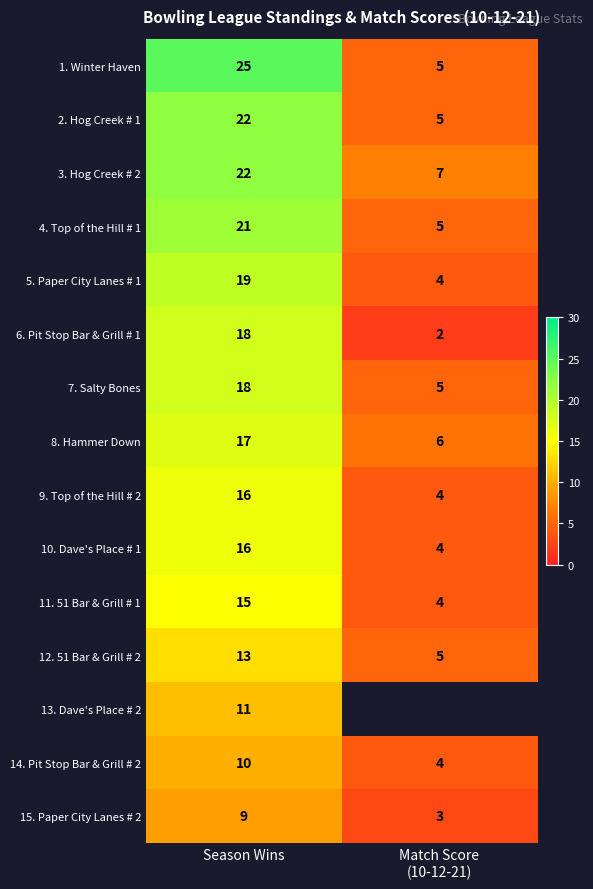

The value of 14. Pit Stop Bar & Grill # 2 at Season Wins is 10. True or false?

True